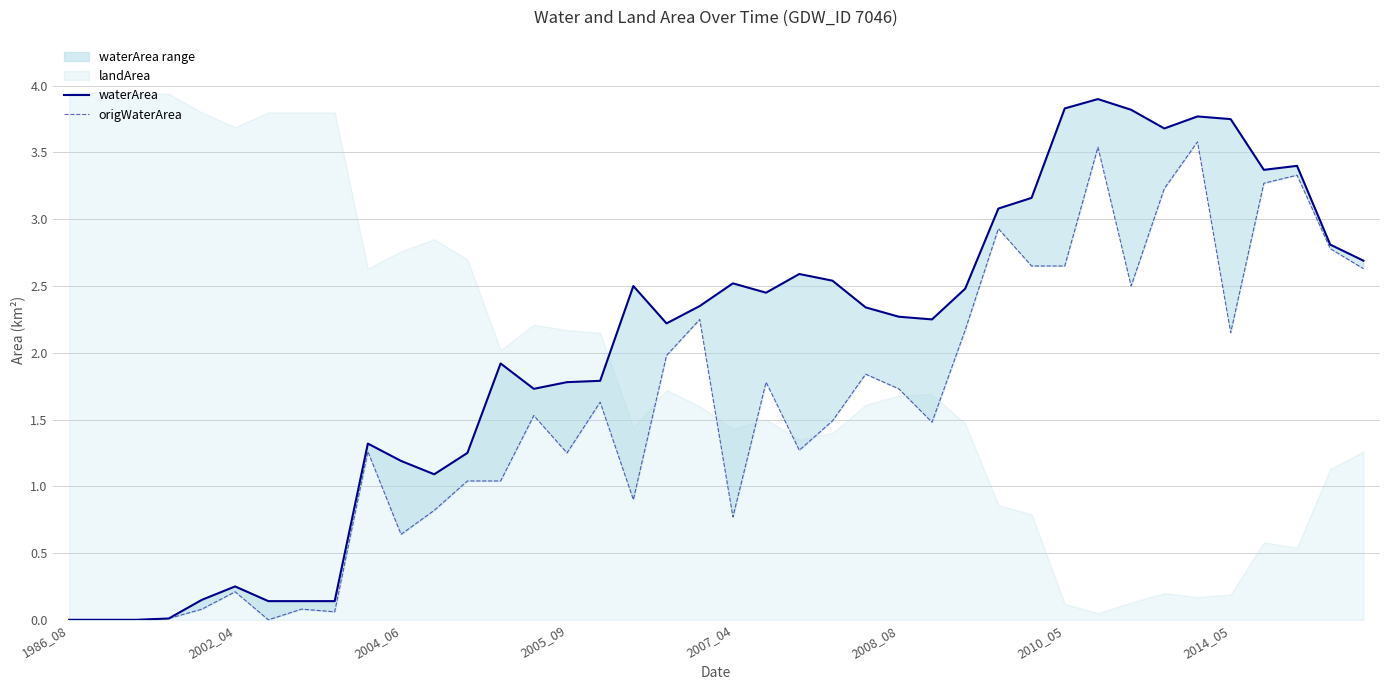

What is the difference between the origWaterArea values at 25 and 39?

0.9